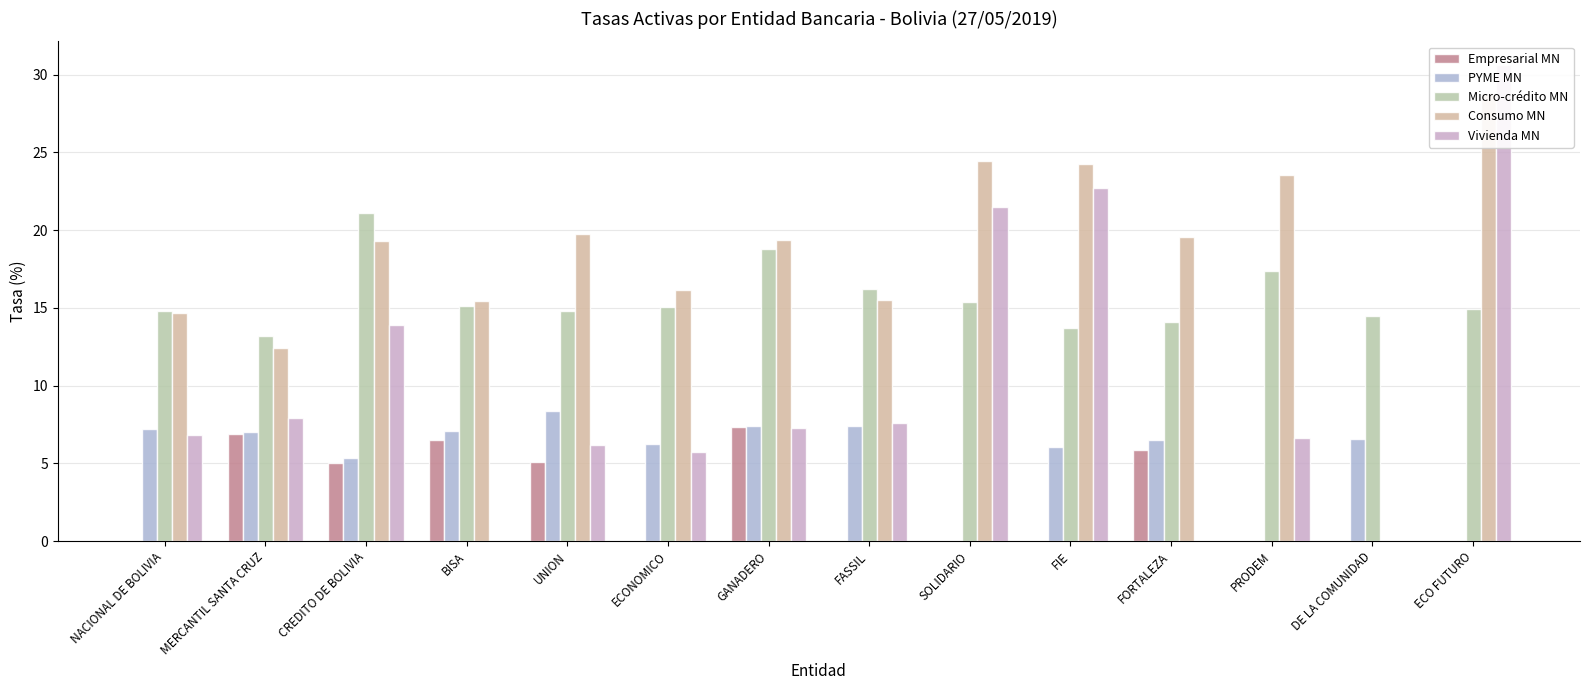

What is the average value of the Vivienda MN series?

9.8